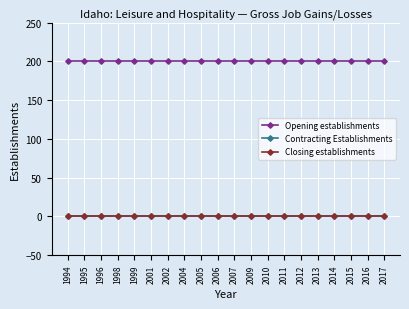

True or false: Contracting Establishments has a value of 0 at 2012.

True